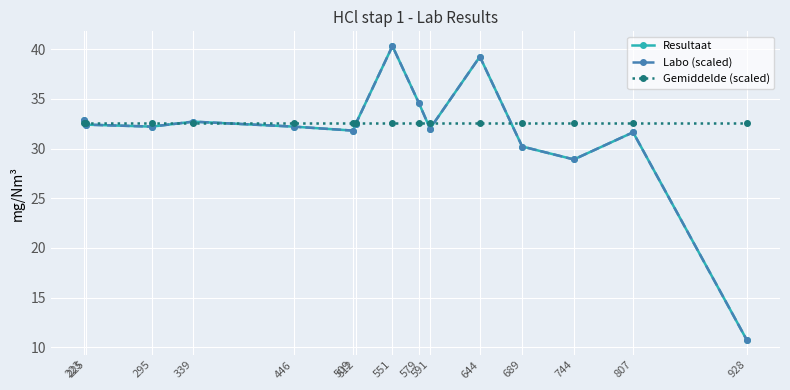

Rank the series by their maximum value, from lowest to highest.

Gemiddelde (scaled), Resultaat, Labo (scaled)